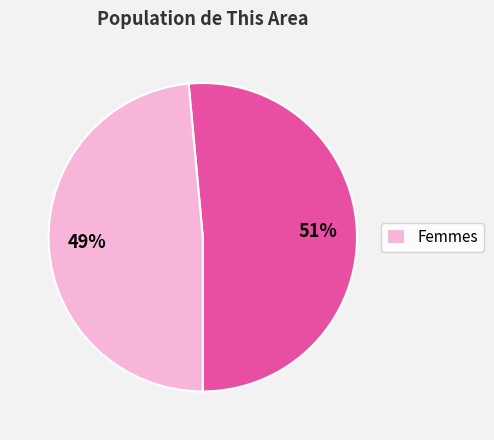

To the nearest percent, what is the average slice percentage?

50%